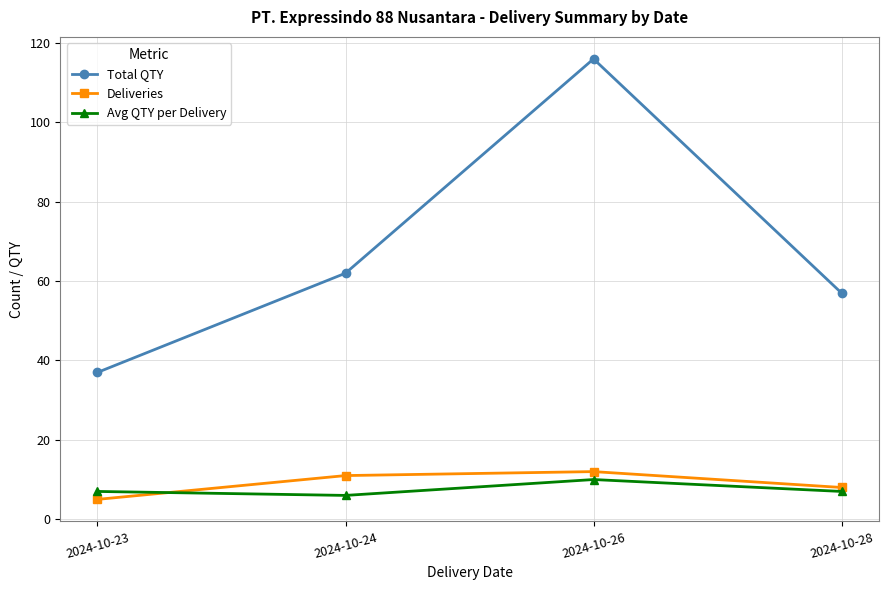

Reading right to left, transcribe all the data shown in this chart.

Total QTY: 2024-10-28=57	2024-10-26=116	2024-10-24=62	2024-10-23=37
Deliveries: 2024-10-28=8	2024-10-26=12	2024-10-24=11	2024-10-23=5
Avg QTY per Delivery: 2024-10-28=7	2024-10-26=10	2024-10-24=6	2024-10-23=7